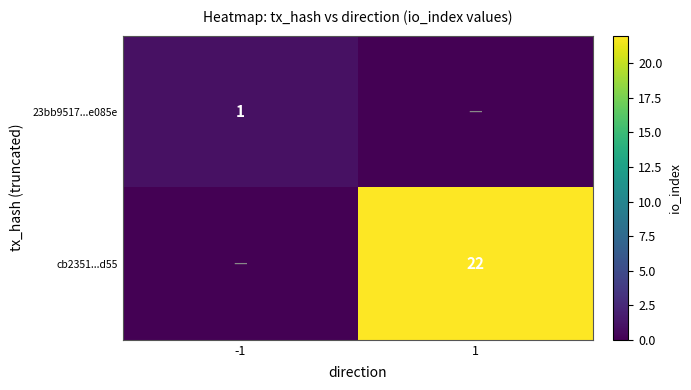

What is the difference between the highest and lowest values at -1?

1